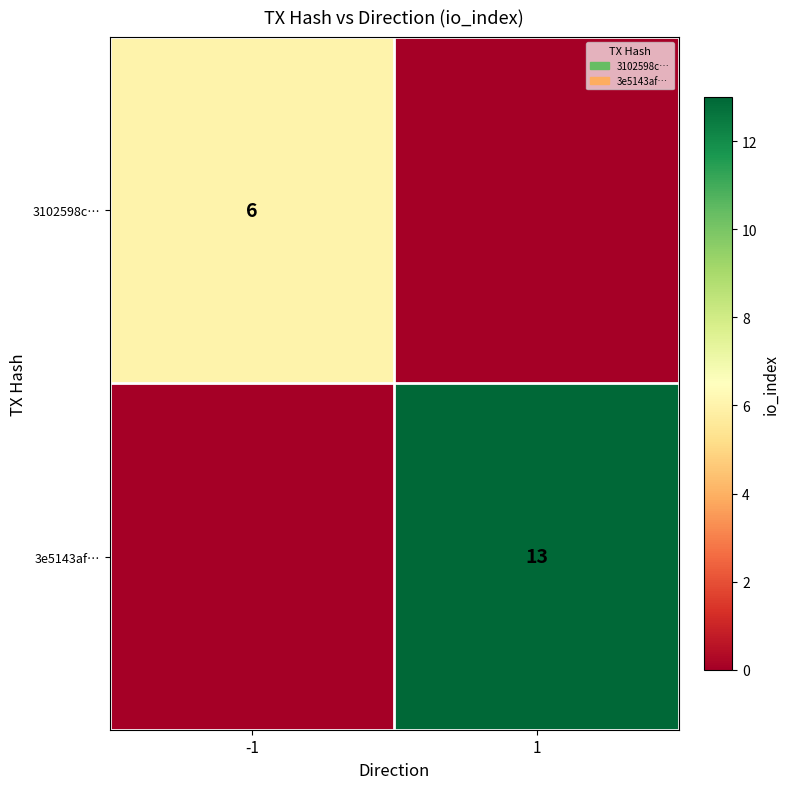

At how many categories does at least one series exceed 6?

1